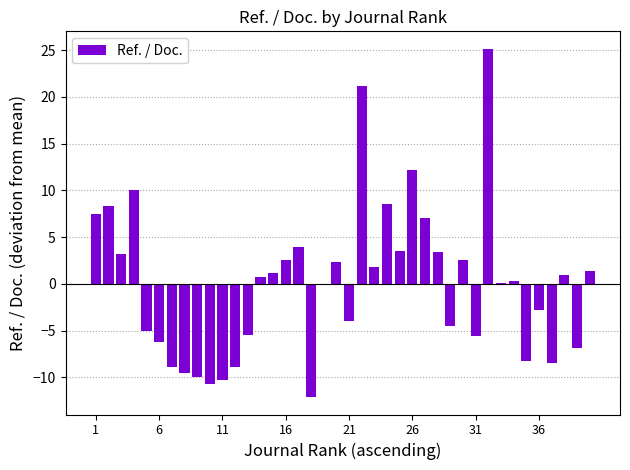

What is the greatest value displayed?

25.1